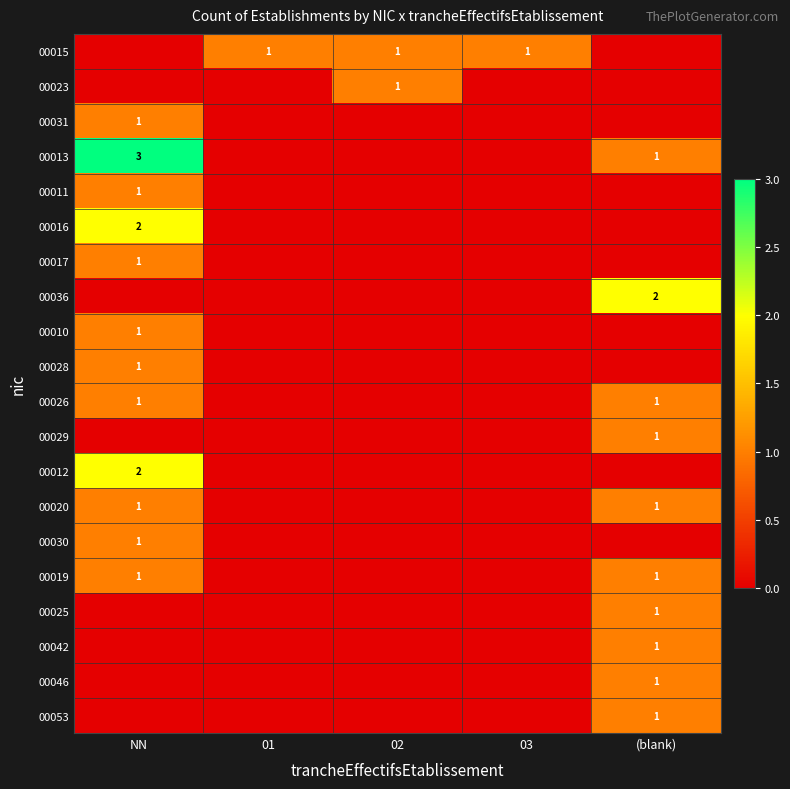

Is it true that 00015 equals 1 at 03?

True